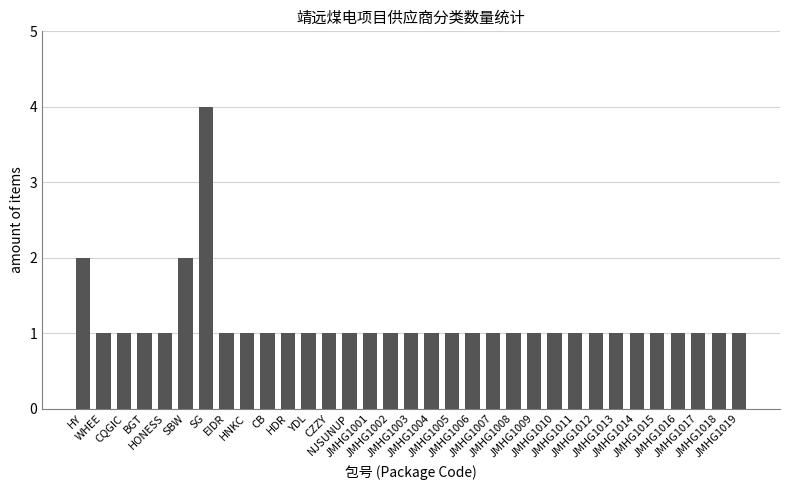

What is the smallest value displayed?

1